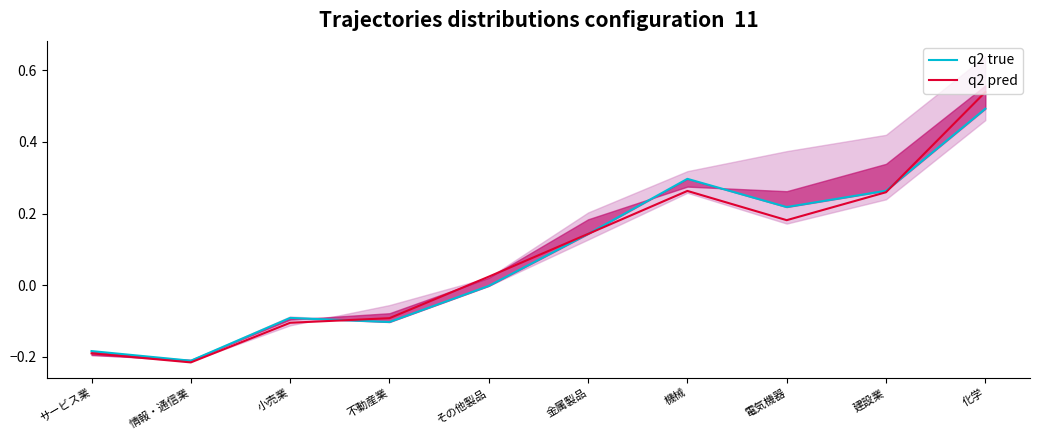

What are all the series names shown in the legend?

q2 true, q2 pred